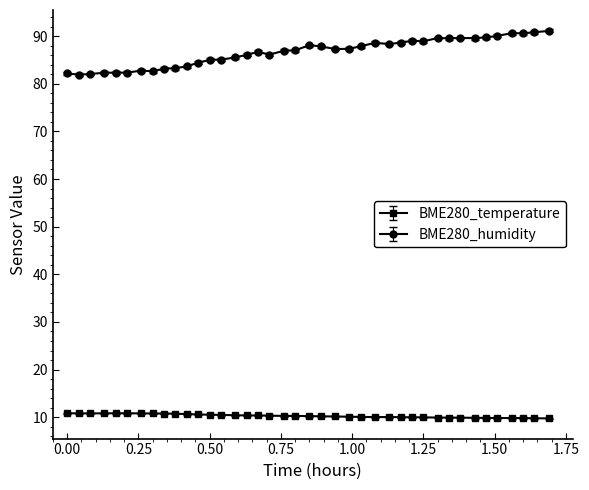

True or false: BME280_humidity and BME280_temperature intersect in this chart.

False